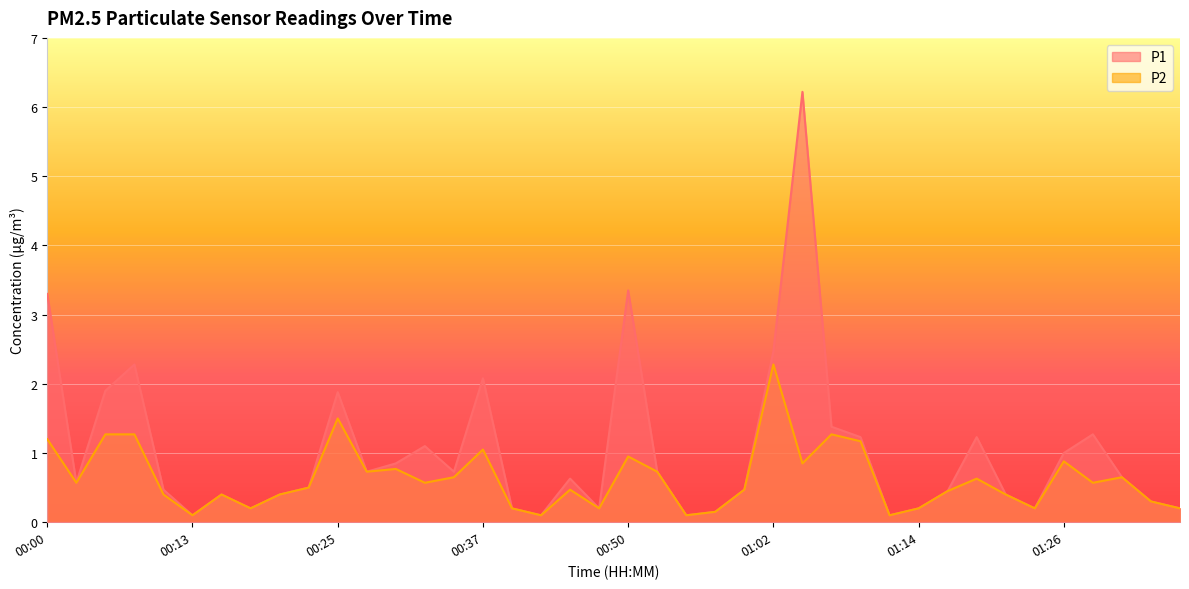

At how many categories does at least one series exceed 0?

40